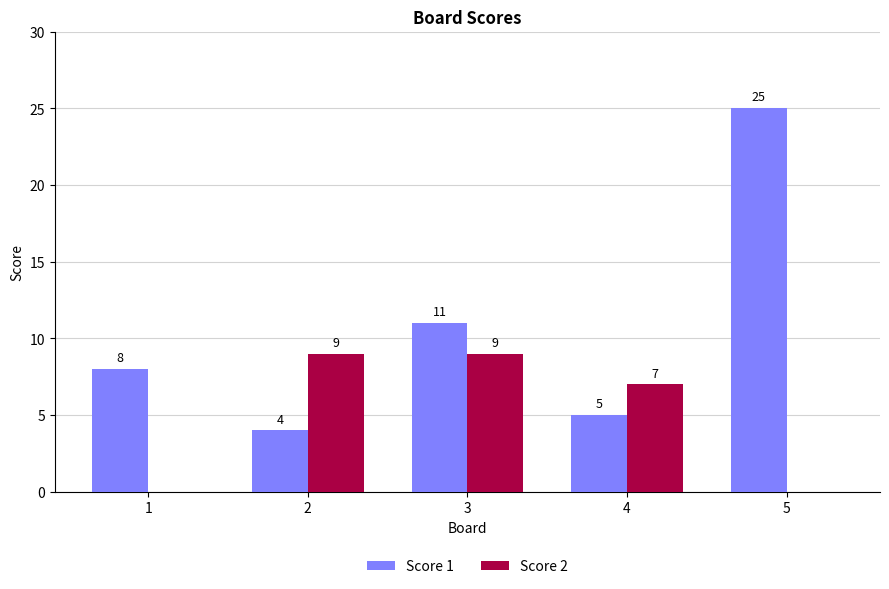

At which label is Score 1 closest to 14?

3